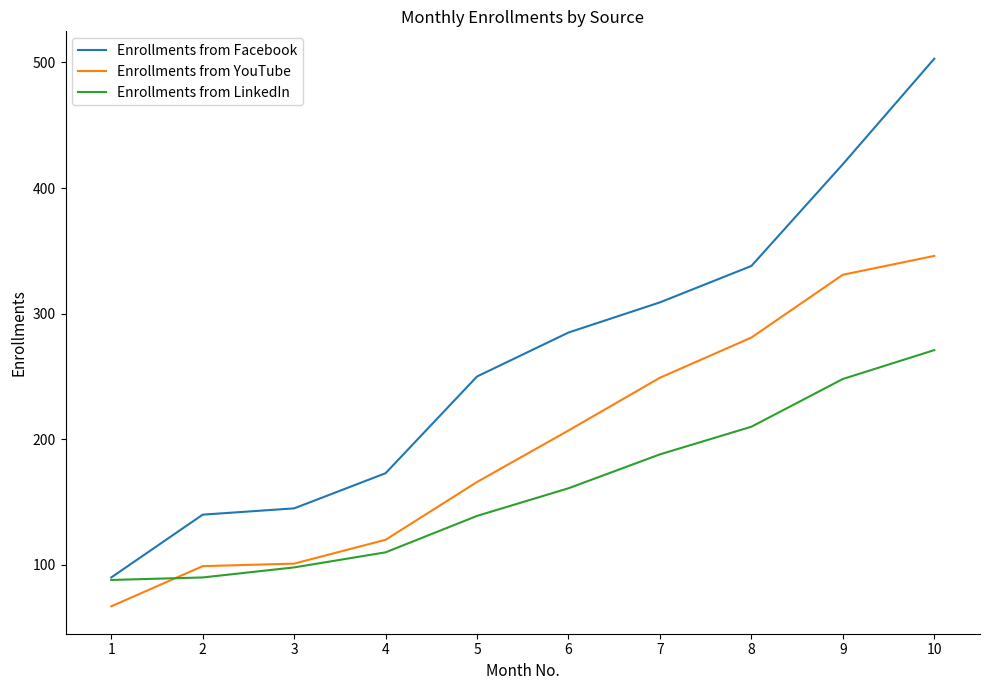

What is the difference between the highest and lowest values at 5?

111